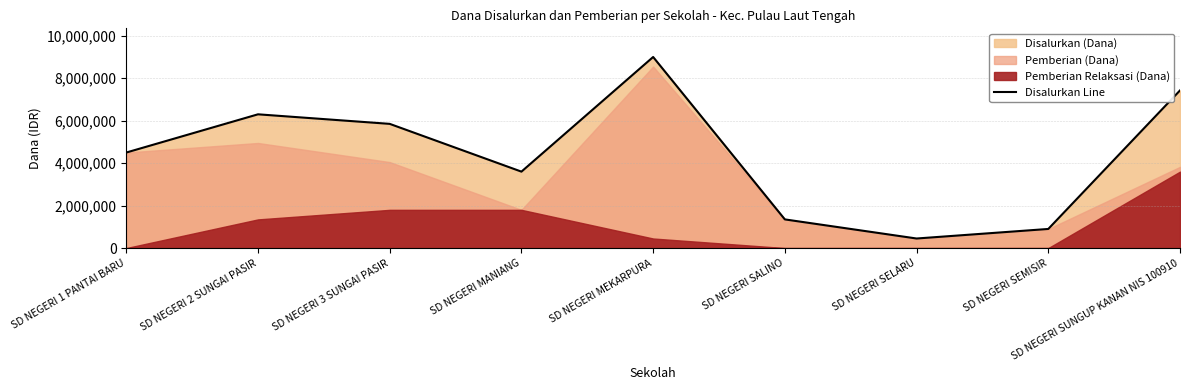

Count the number of categories in the chart.

9